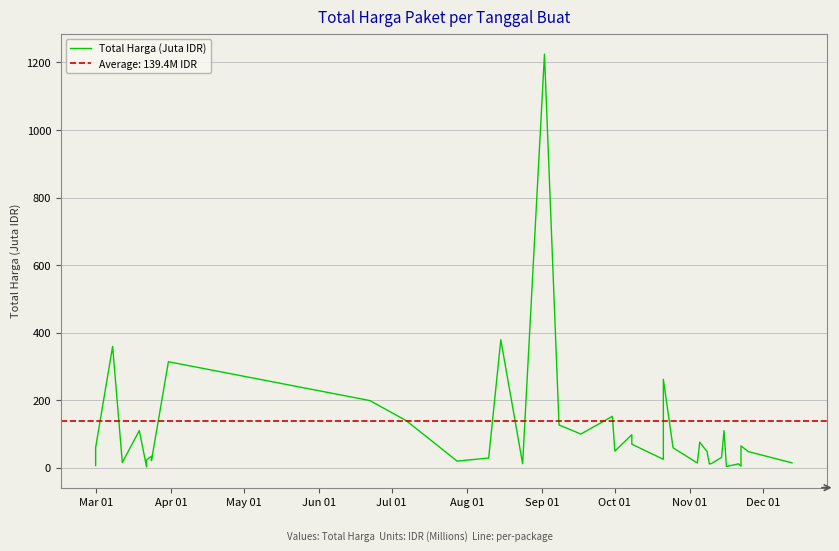

True or false: the data shows 67.9 at 25.

False